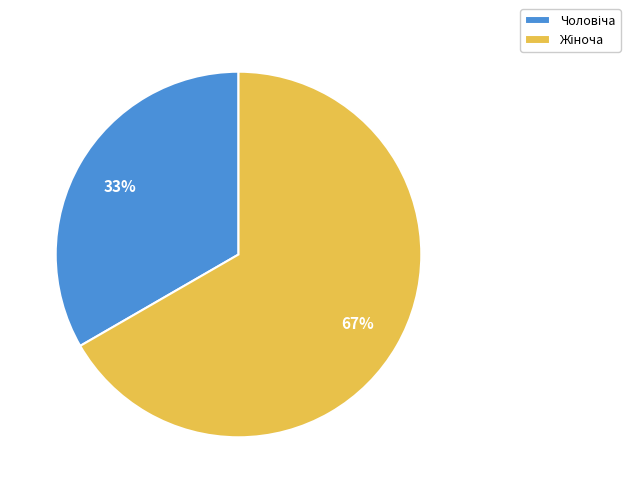

Is there a majority slice in this chart?

Yes